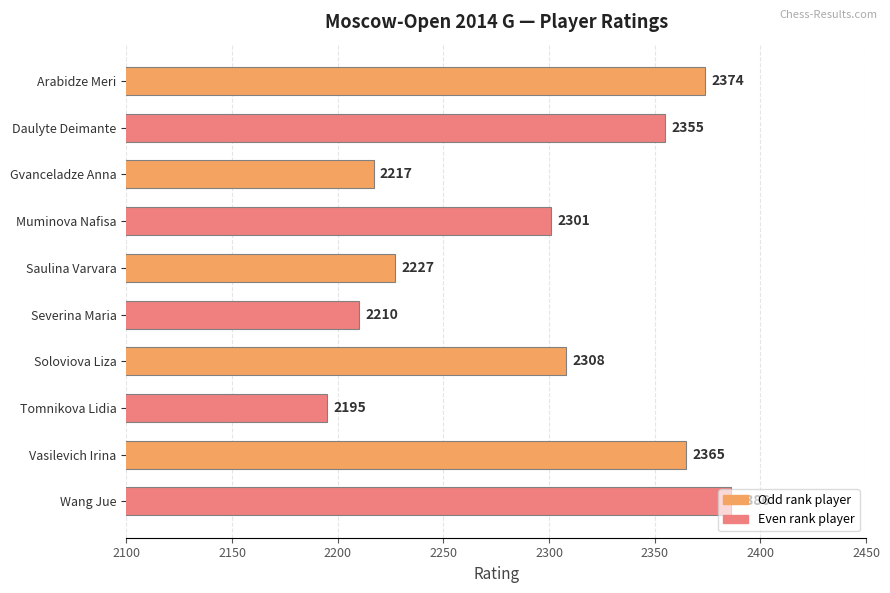

List the labels in order of value, largest first.

Wang Jue, Arabidze Meri, Vasilevich Irina, Daulyte Deimante, Soloviova Liza, Muminova Nafisa, Saulina Varvara, Gvanceladze Anna, Severina Maria, Tomnikova Lidia